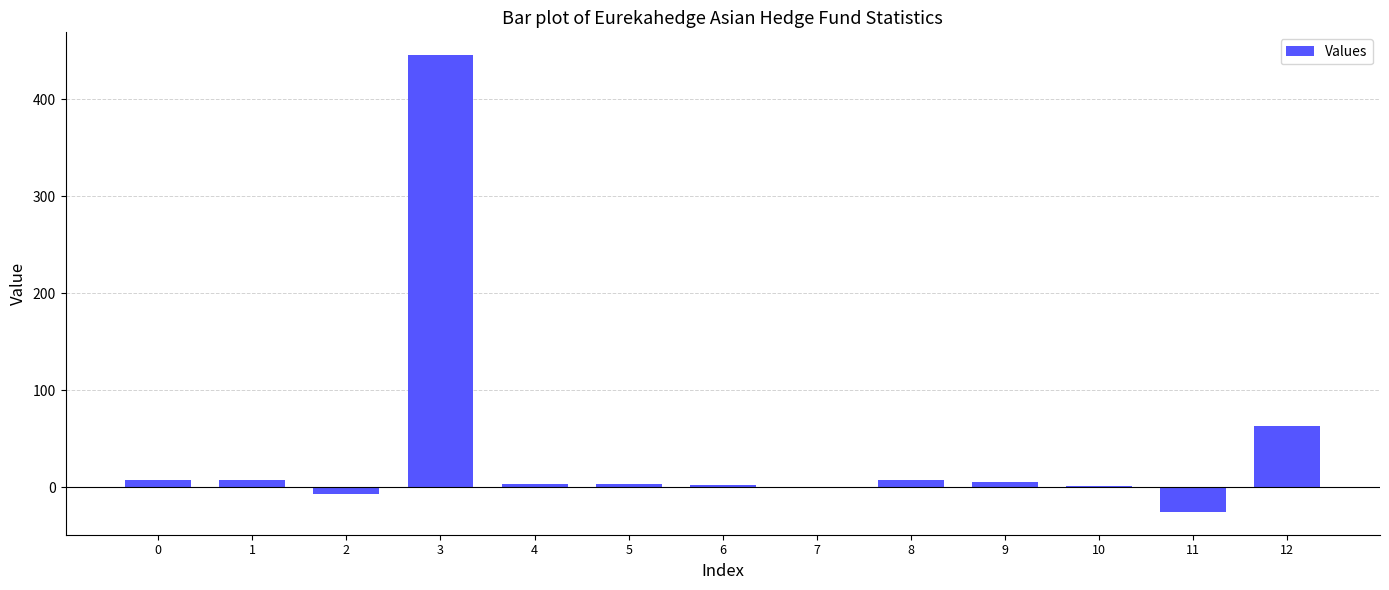

What is the greatest value displayed?

445.5